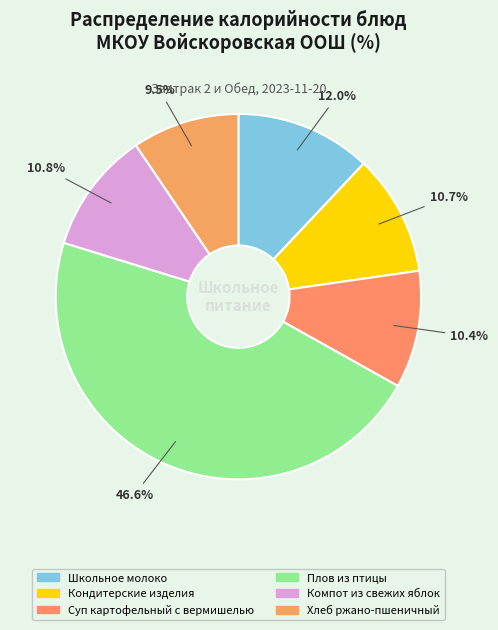

How many segments does this pie chart have?

6